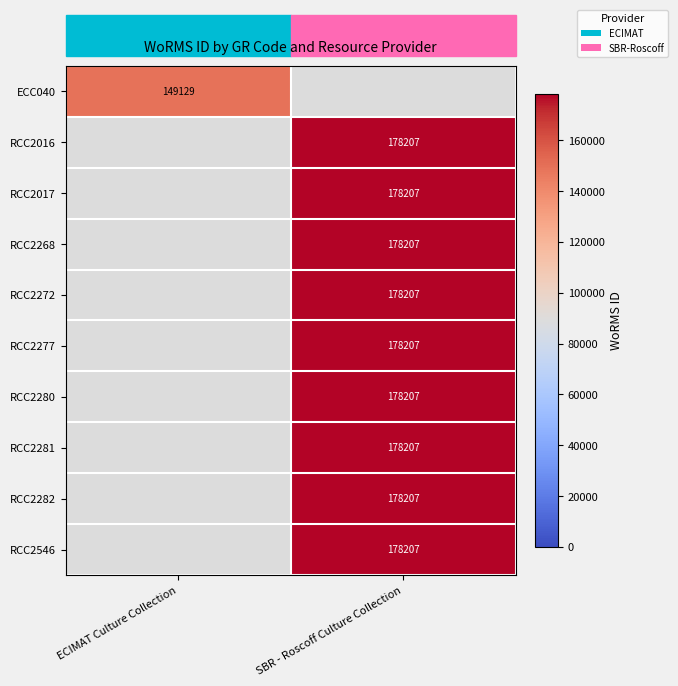

The value of RCC2282 at SBR - Roscoff Culture Collection is 277495. True or false?

False